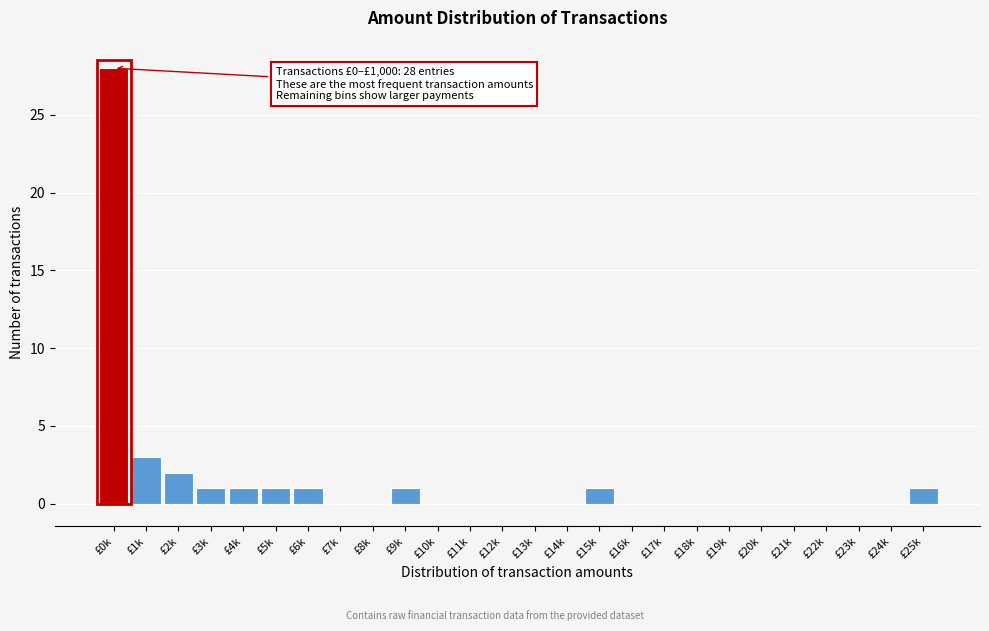

Reading right to left, list all the values displayed in this chart.

£25k=1	£24k=0	£23k=0	£22k=0	£21k=0	£20k=0	£19k=0	£18k=0	£17k=0	£16k=0	£15k=1	£14k=0	£13k=0	£12k=0	£11k=0	£10k=0	£9k=1	£8k=0	£7k=0	£6k=1	£5k=1	£4k=1	£3k=1	£2k=2	£1k=3	£0k=28